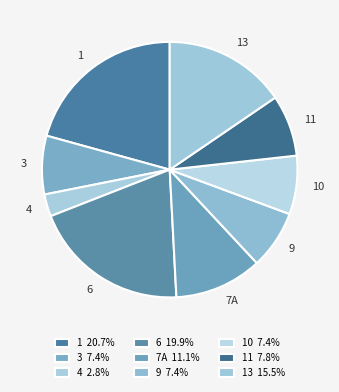

Do 7А and 9 together represent more than half of the pie?

No